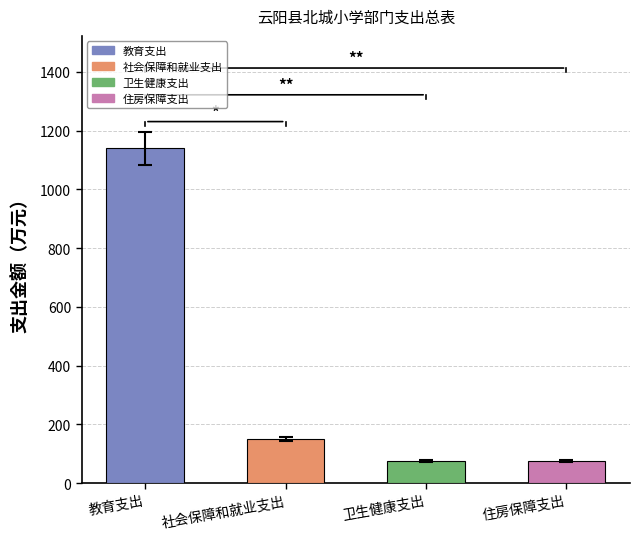

The 总计 series shows 267.4 at 教育支出. True or false?

False